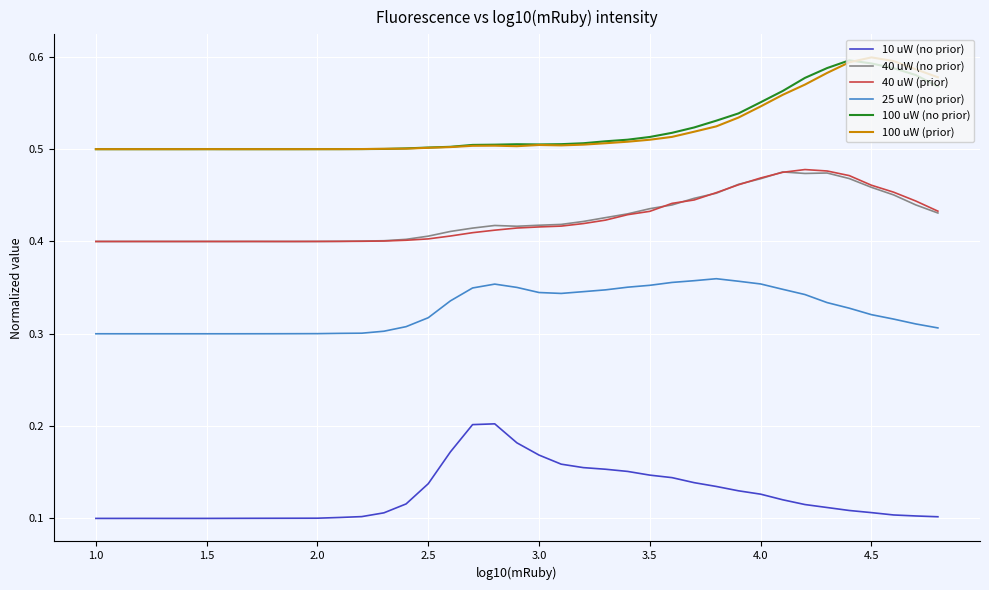

True or false: 25 uW (no prior) and 100 uW (no prior) cross at least once.

False